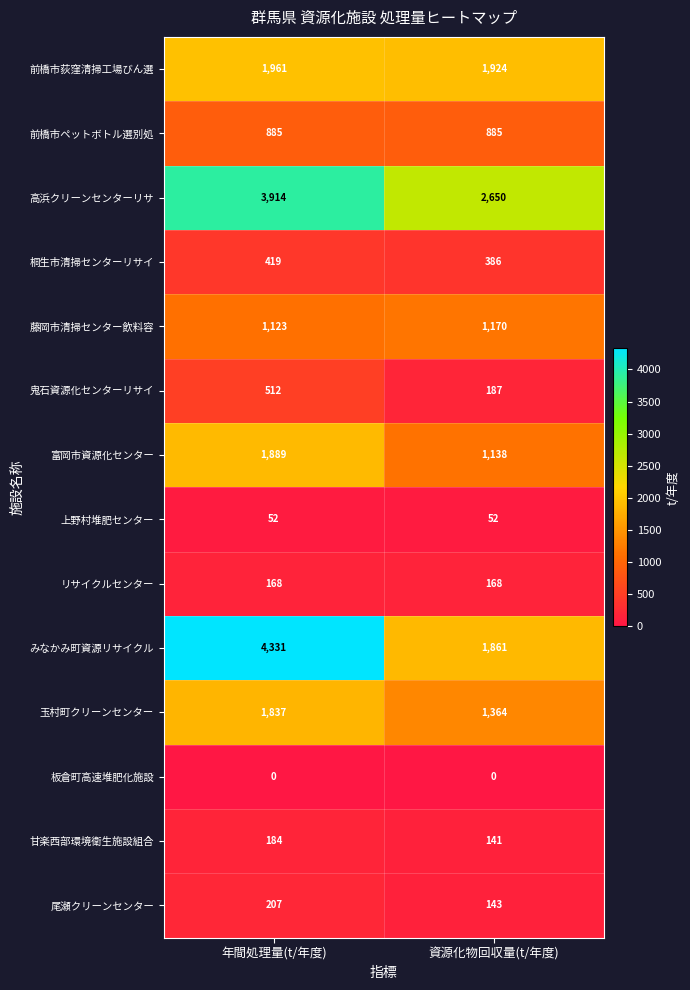

Which series has the widest spread of values?

みなかみ町資源リサイクル